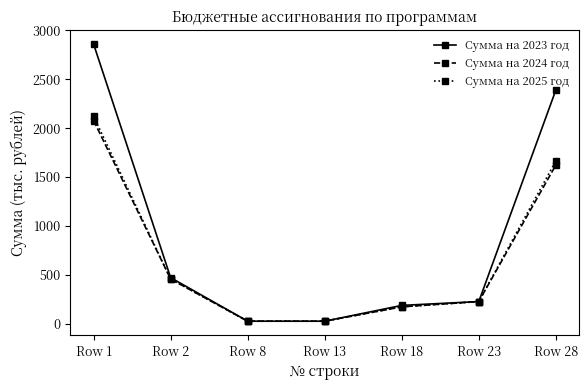

What is the spread (max minus min) of values at Row 1?

782.0